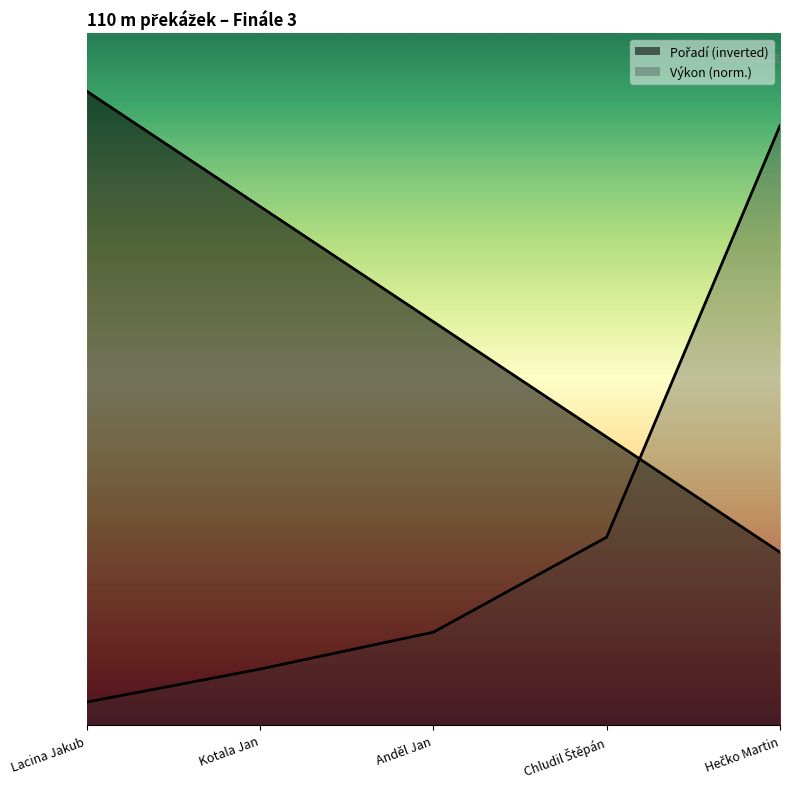

What is the maximum value shown in the chart?

5.5